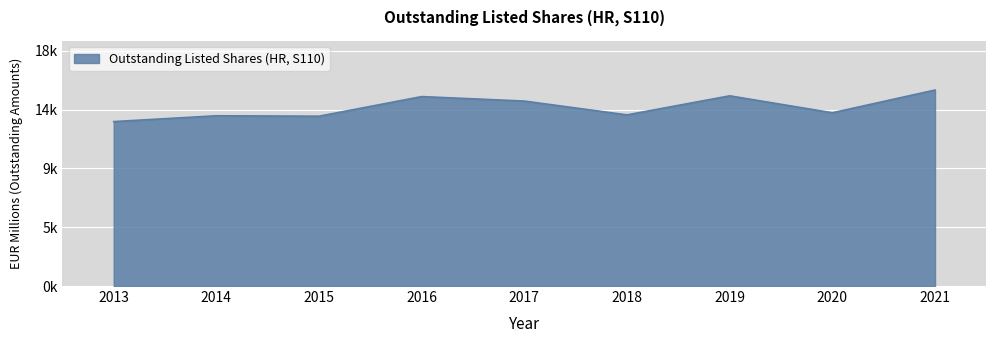

Does the chart display data point markers on the line(s)?

No